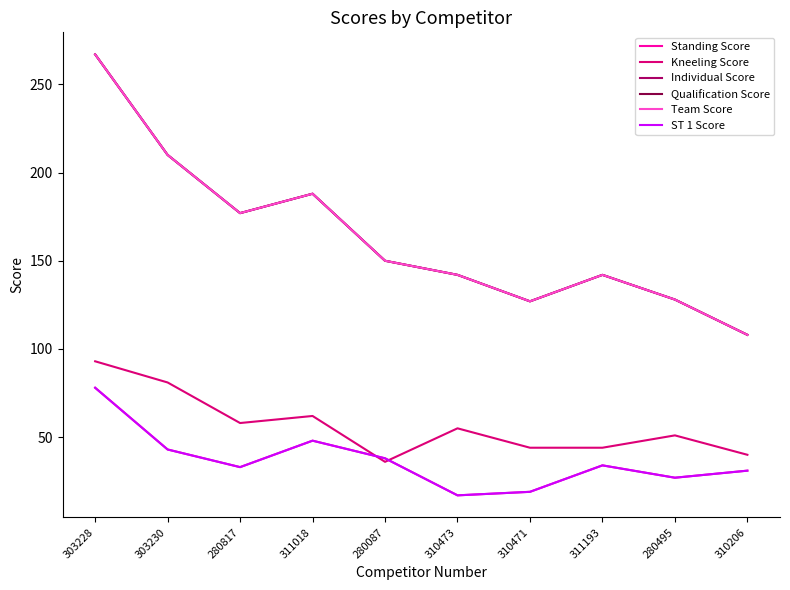

Which series has the largest range (max minus min)?

Individual Score